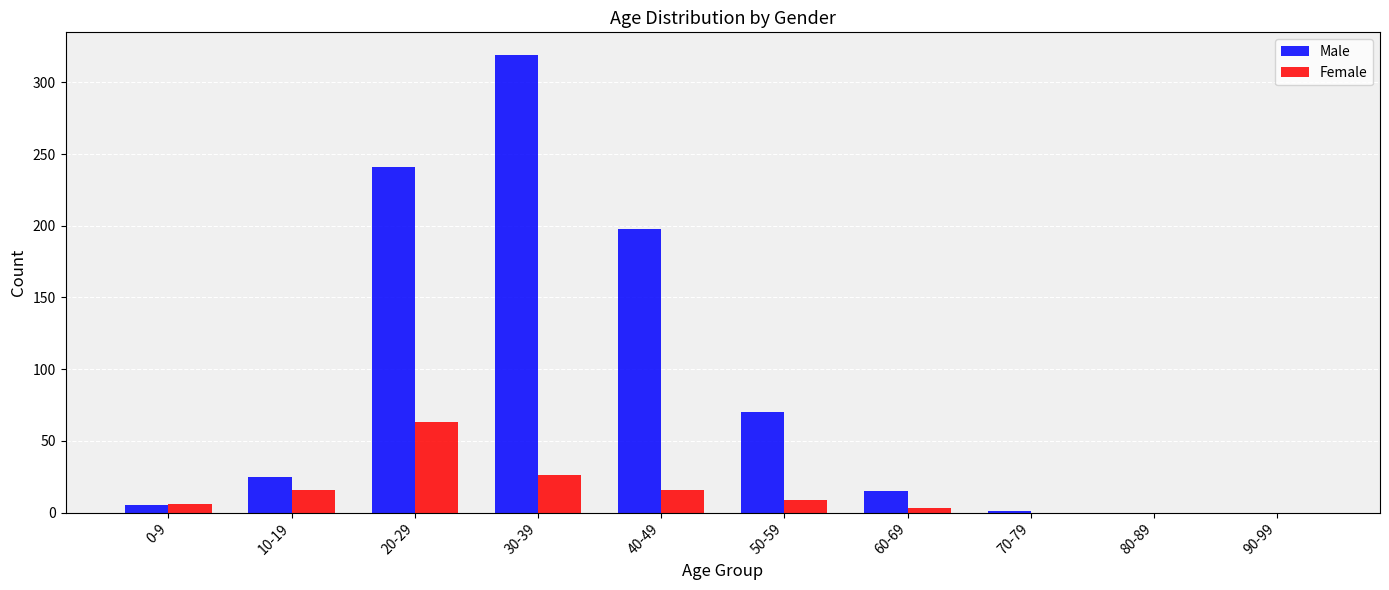

Which series changed the most between 10-19 and 30-39?

Male